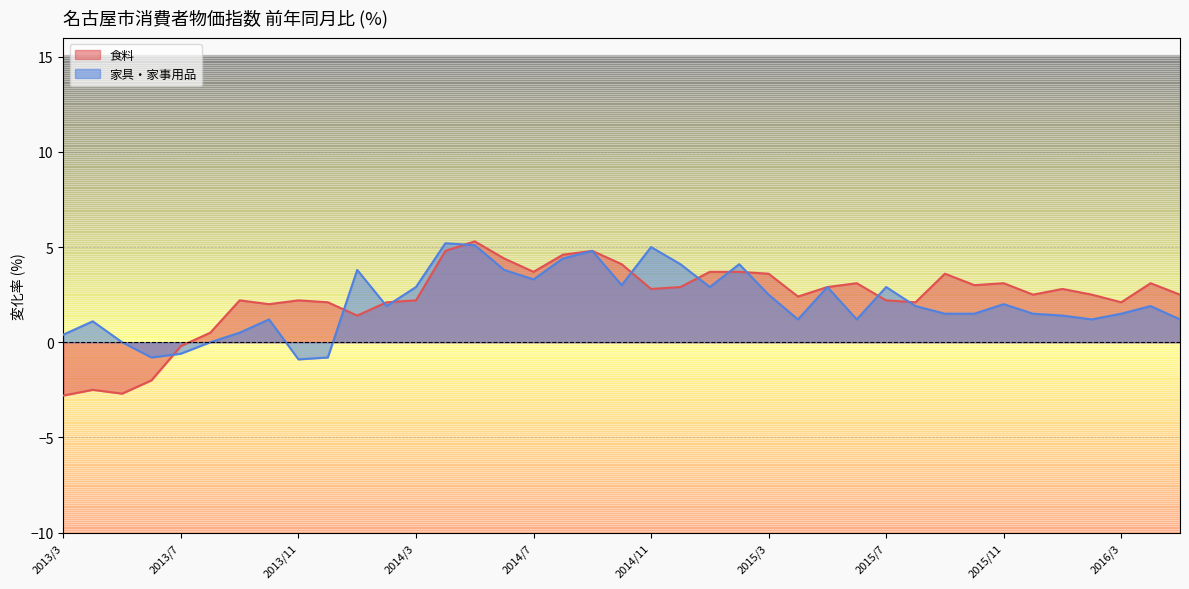

What is the smallest value displayed?

-2.8